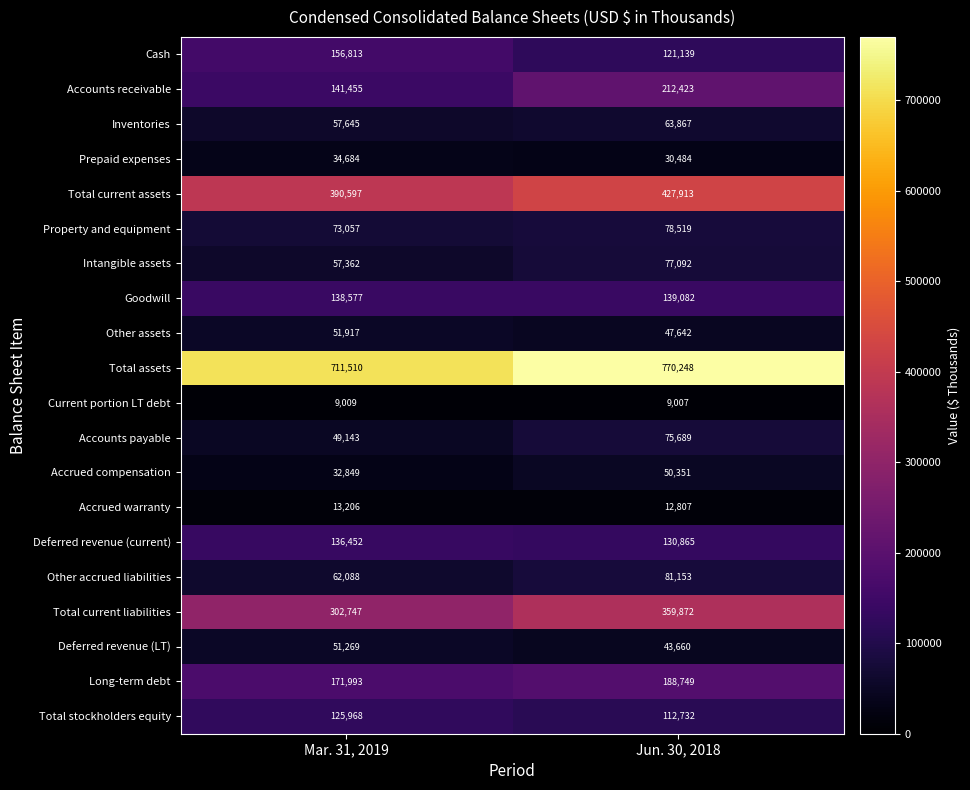

At which category does the chart reach its minimum across all series?

Jun. 30, 2018